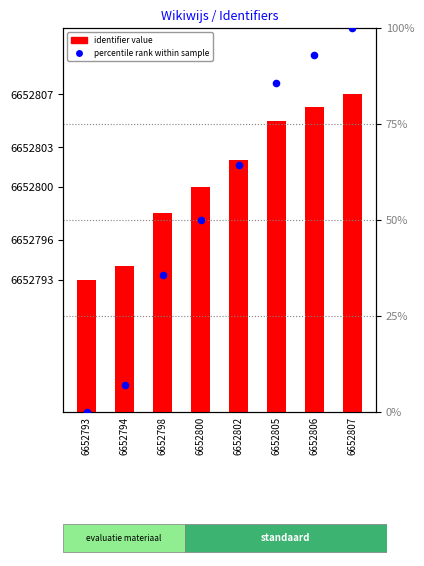

Which series reaches the minimum Y coordinate?

percentile rank within sample